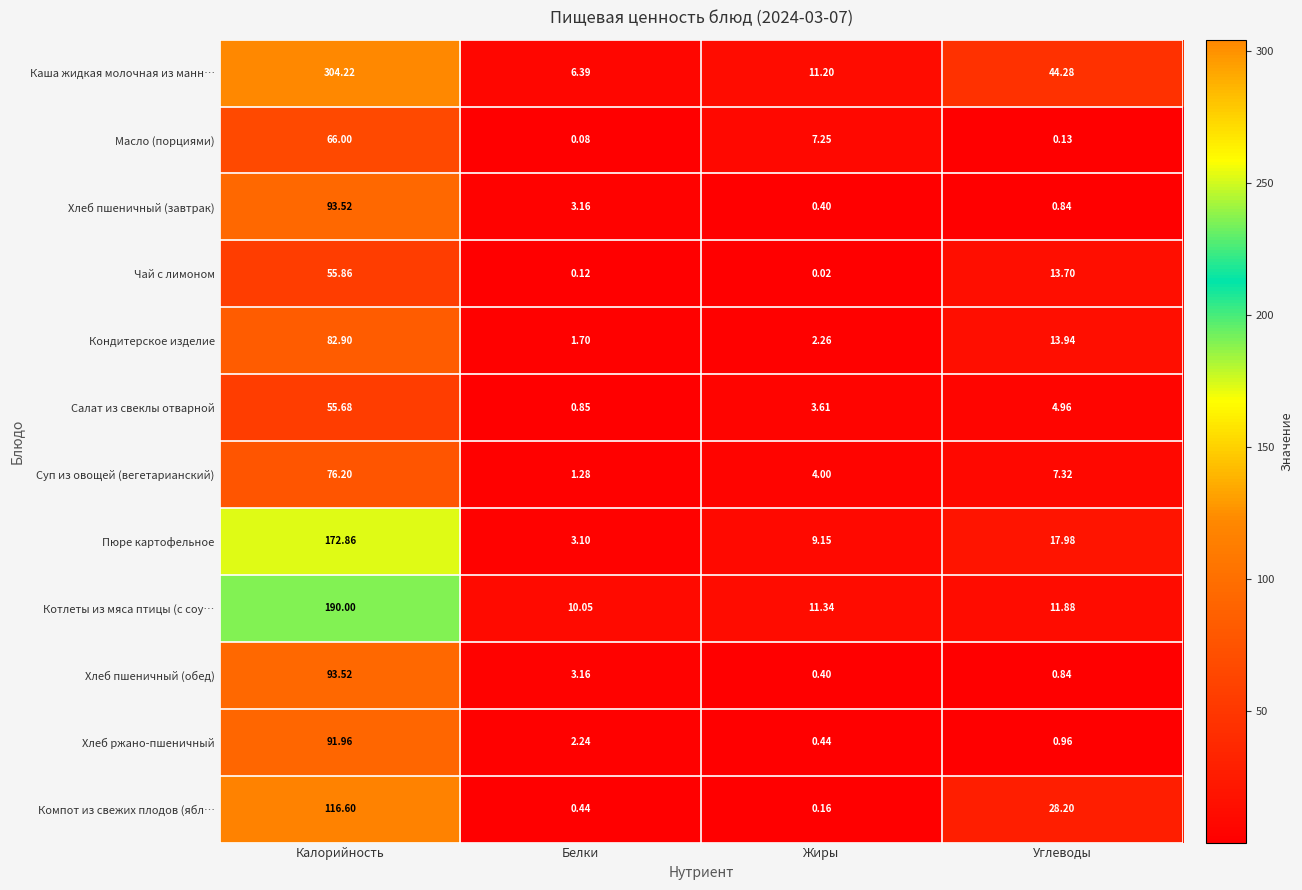

Which category has the highest value across all series?

Калорийность